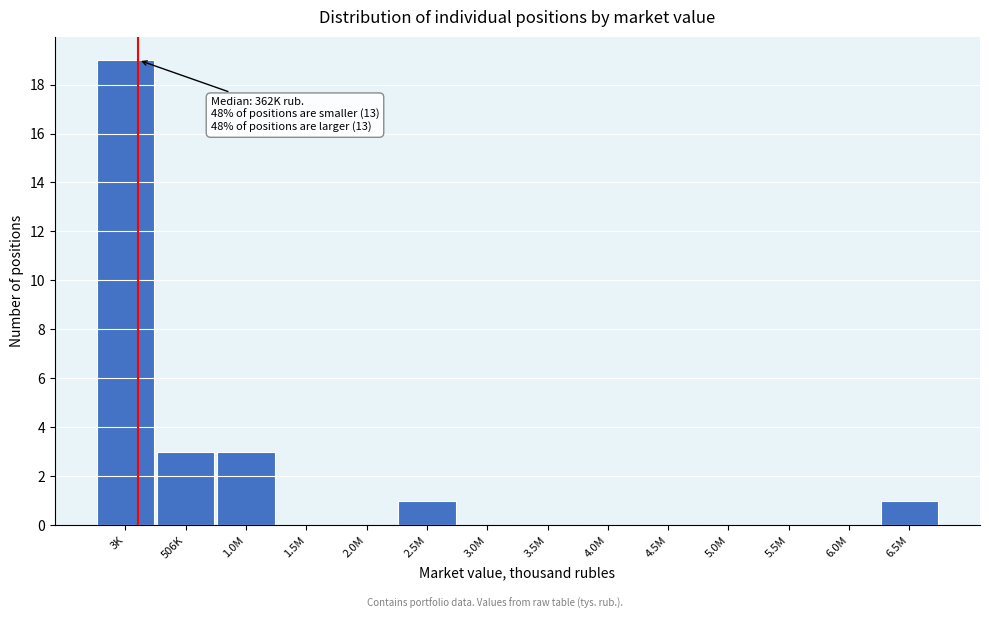

Reading left to right, list all the values displayed in this chart.

3K=19	506K=3	1.0M=3	1.5M=0	2.0M=0	2.5M=1	3.0M=0	3.5M=0	4.0M=0	4.5M=0	5.0M=0	5.5M=0	6.0M=0	6.5M=1